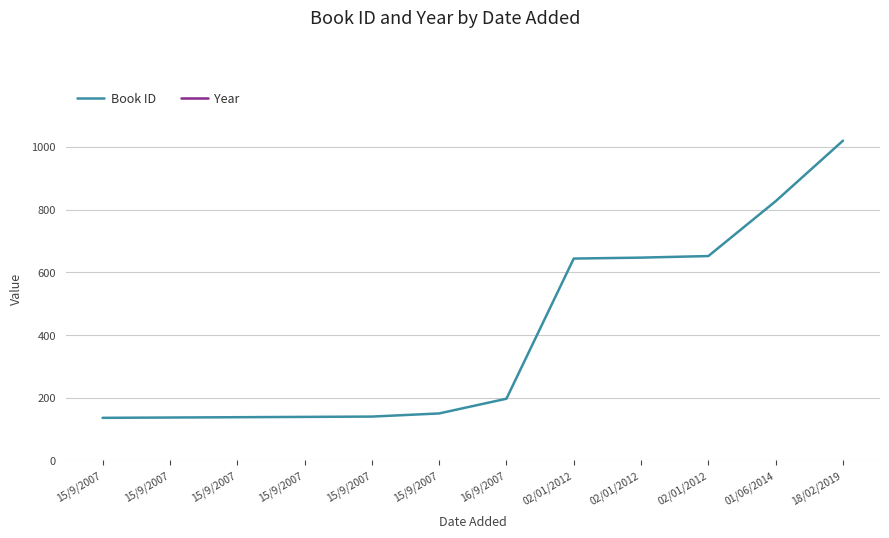

True or false: Book ID and Year intersect in this chart.

False